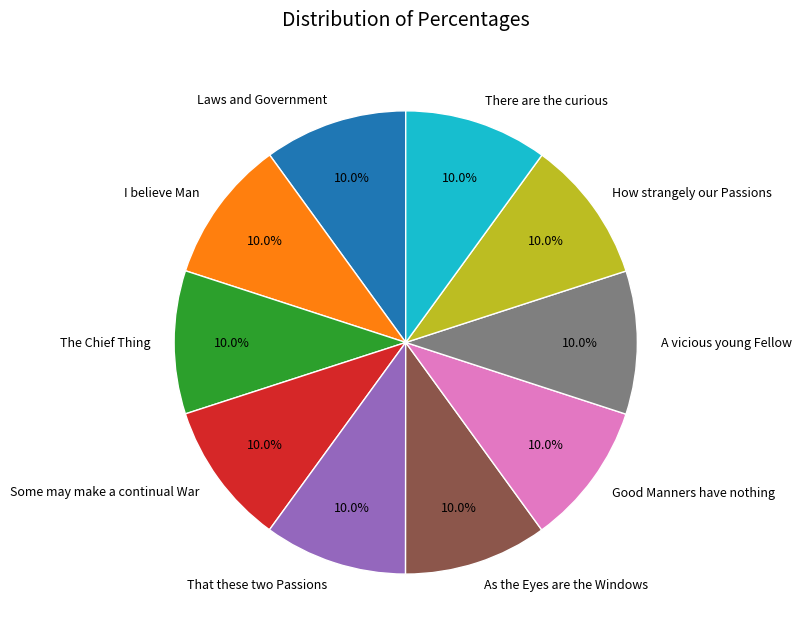

Approximately how many times larger is the value at There are the curious compared to A vicious young Fellow?

1.0